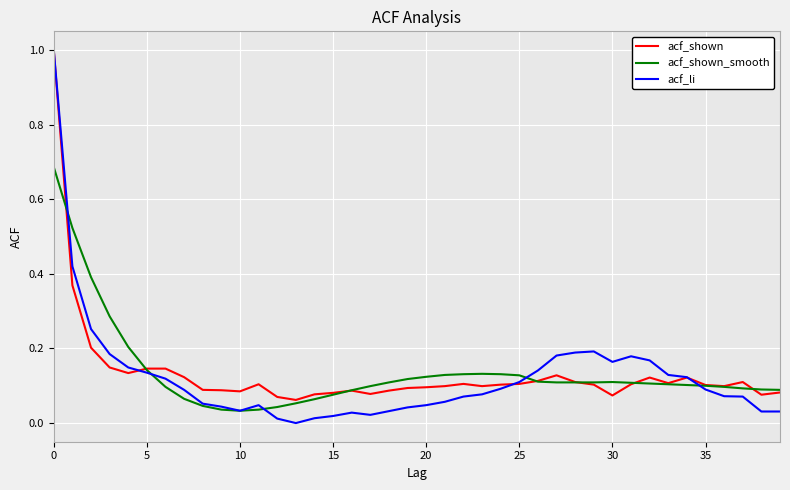

What is the highest value of the acf_shown series?

1.0